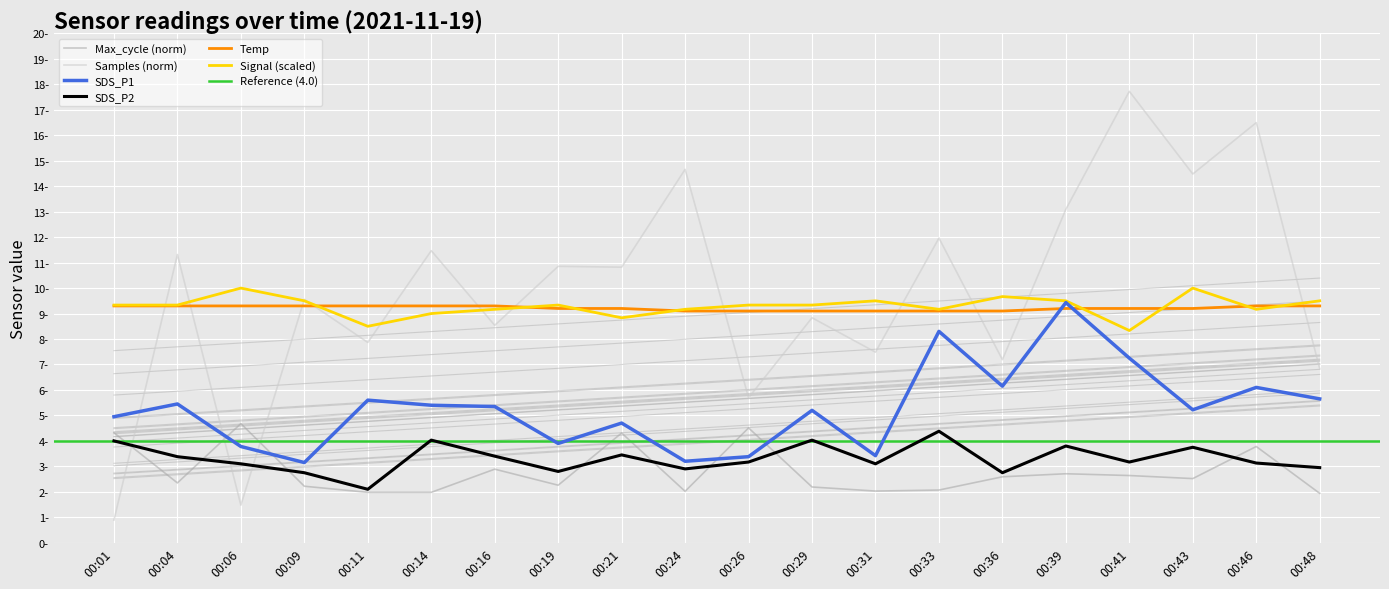

What is the greatest value displayed?

17.7